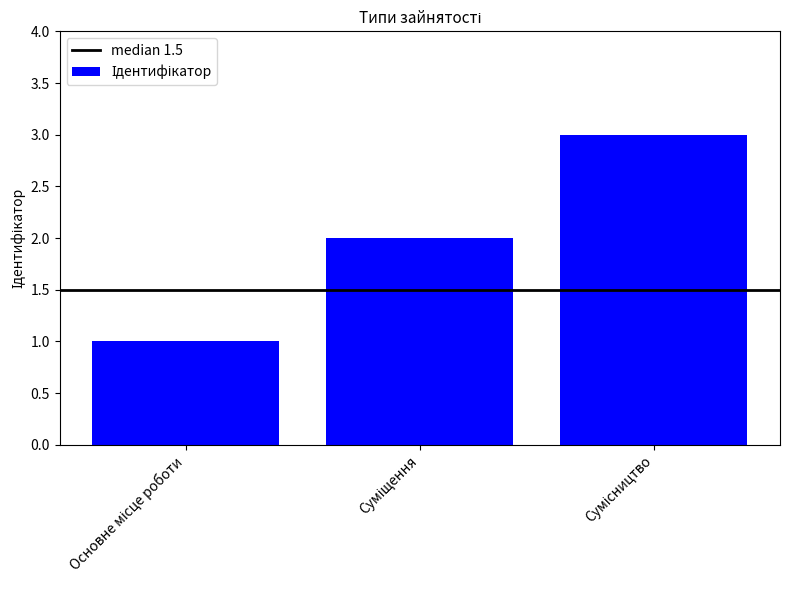

What is the sum of all values?

6